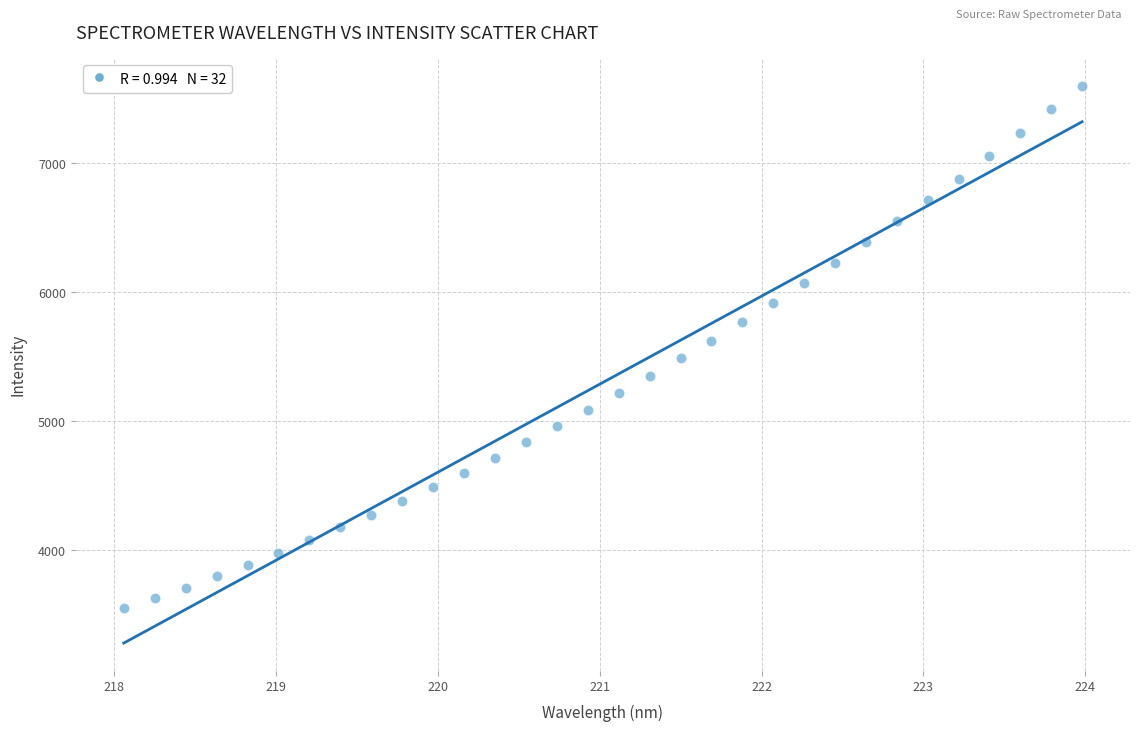

What is the range of Y values (max minus min)?

4053.0